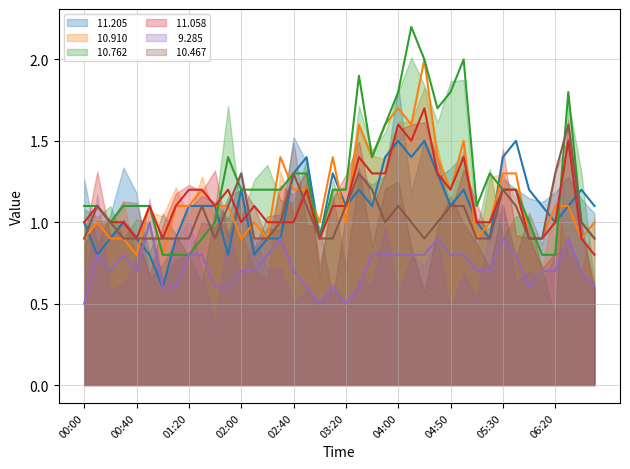

Rank the series at 04:30 from highest to lowest value.

 10.762,  10.910,  11.205,  11.058,  10.467,   9.285